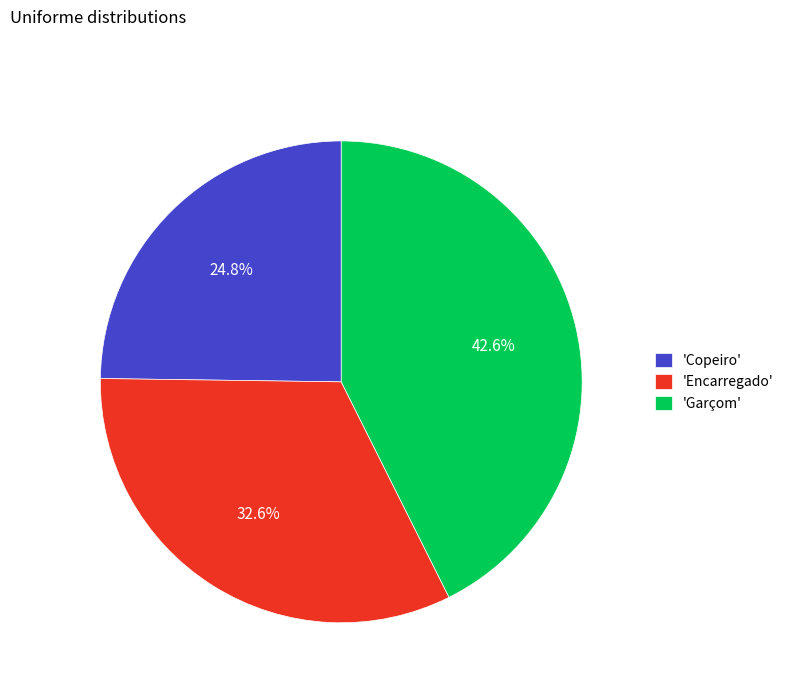

Rank the categories by value from highest to lowest.

'Garçom', 'Encarregado', 'Copeiro'